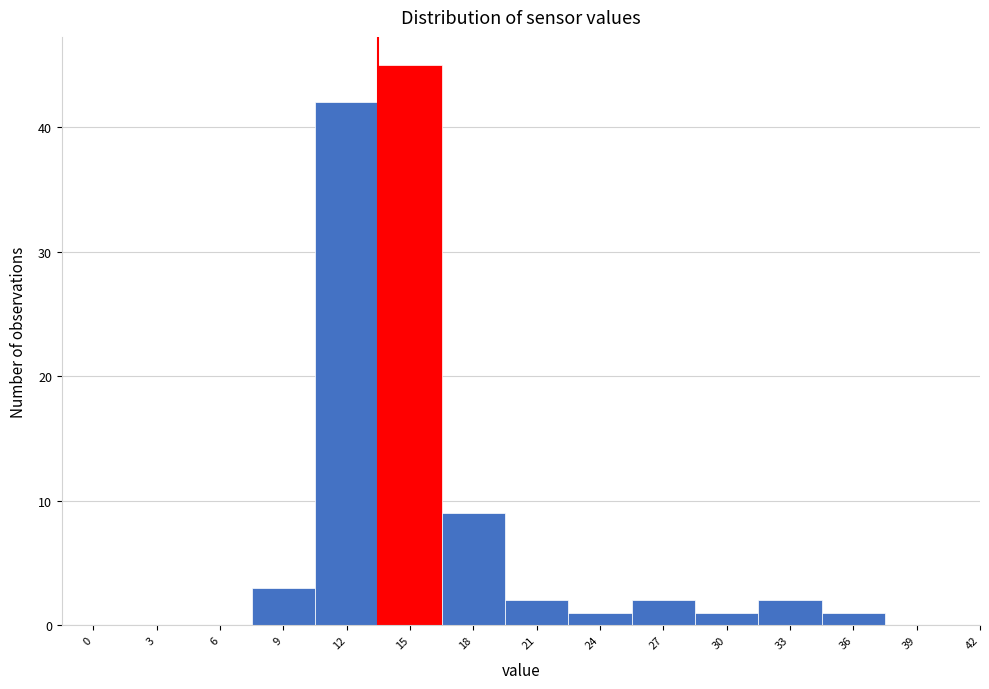

Reading right to left, what are all the values shown in this chart?

42=0	39=0	36=1	33=2	30=1	27=2	24=1	21=2	18=9	15=45	12=42	9=3	6=0	3=0	0=0